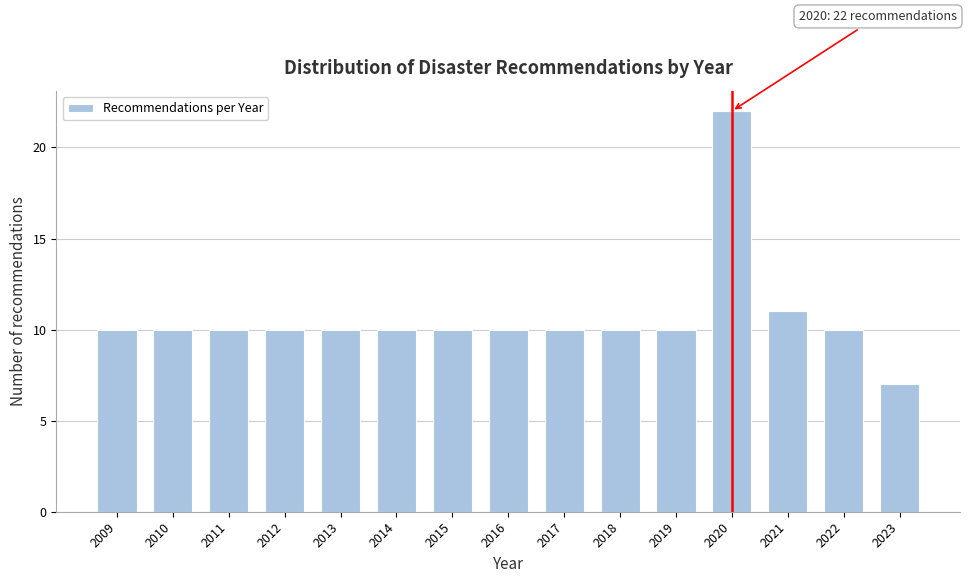

Reading left to right, transcribe all the data shown in this chart.

2009=10	2010=10	2011=10	2012=10	2013=10	2014=10	2015=10	2016=10	2017=10	2018=10	2019=10	2020=22	2021=11	2022=10	2023=7